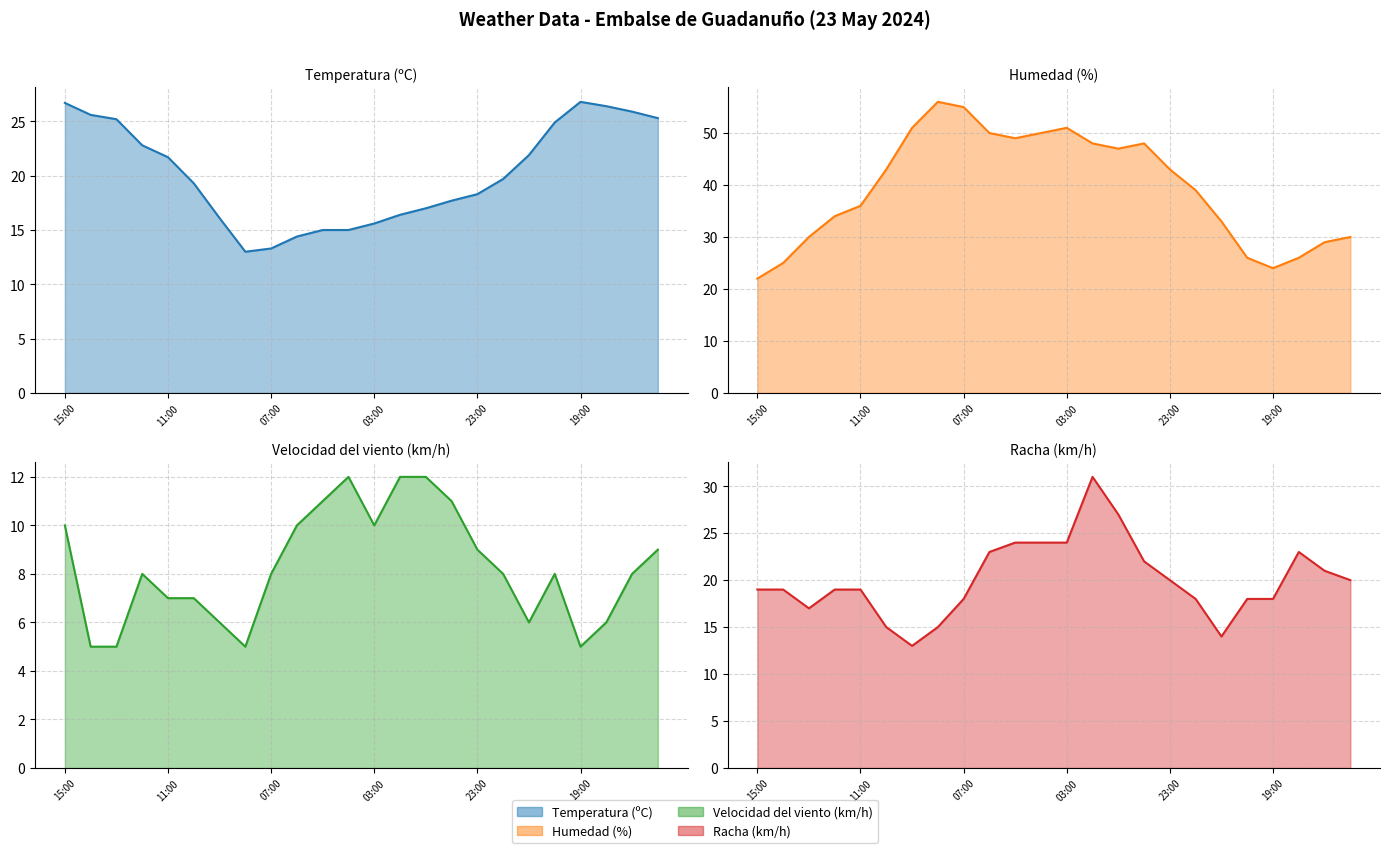

After their last crossing, which series has the higher values: Humedad (%) or Temperatura (ºC)?

Humedad (%)